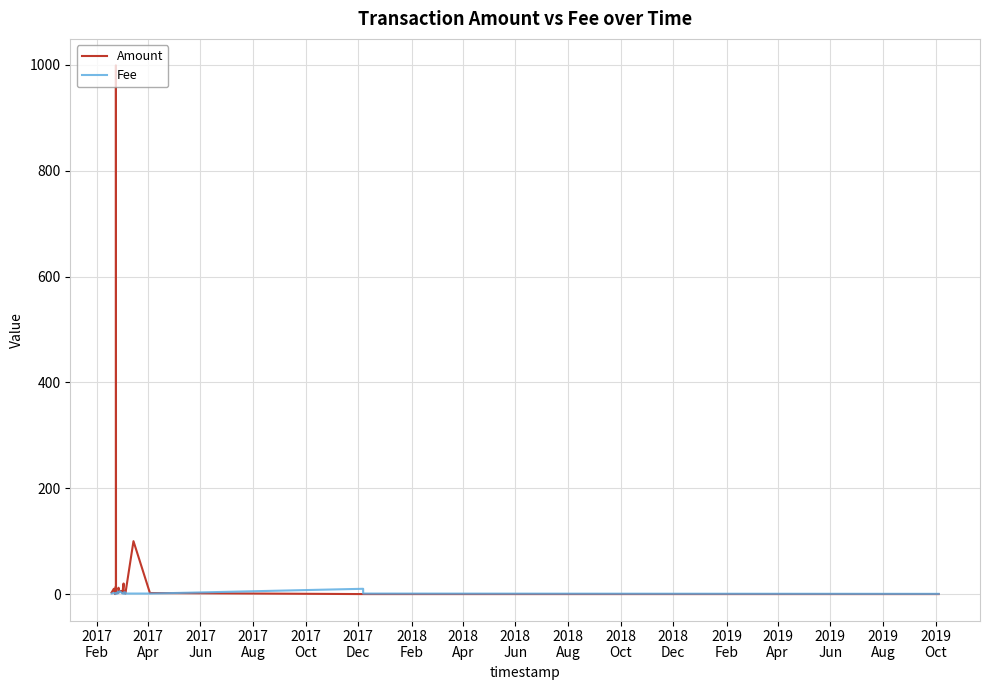

True or false: Fee and Amount intersect in this chart.

True